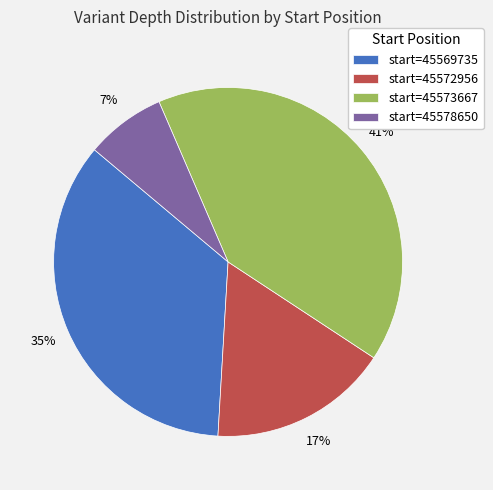

Is it true that start=45578650 is 1% of the pie?

False